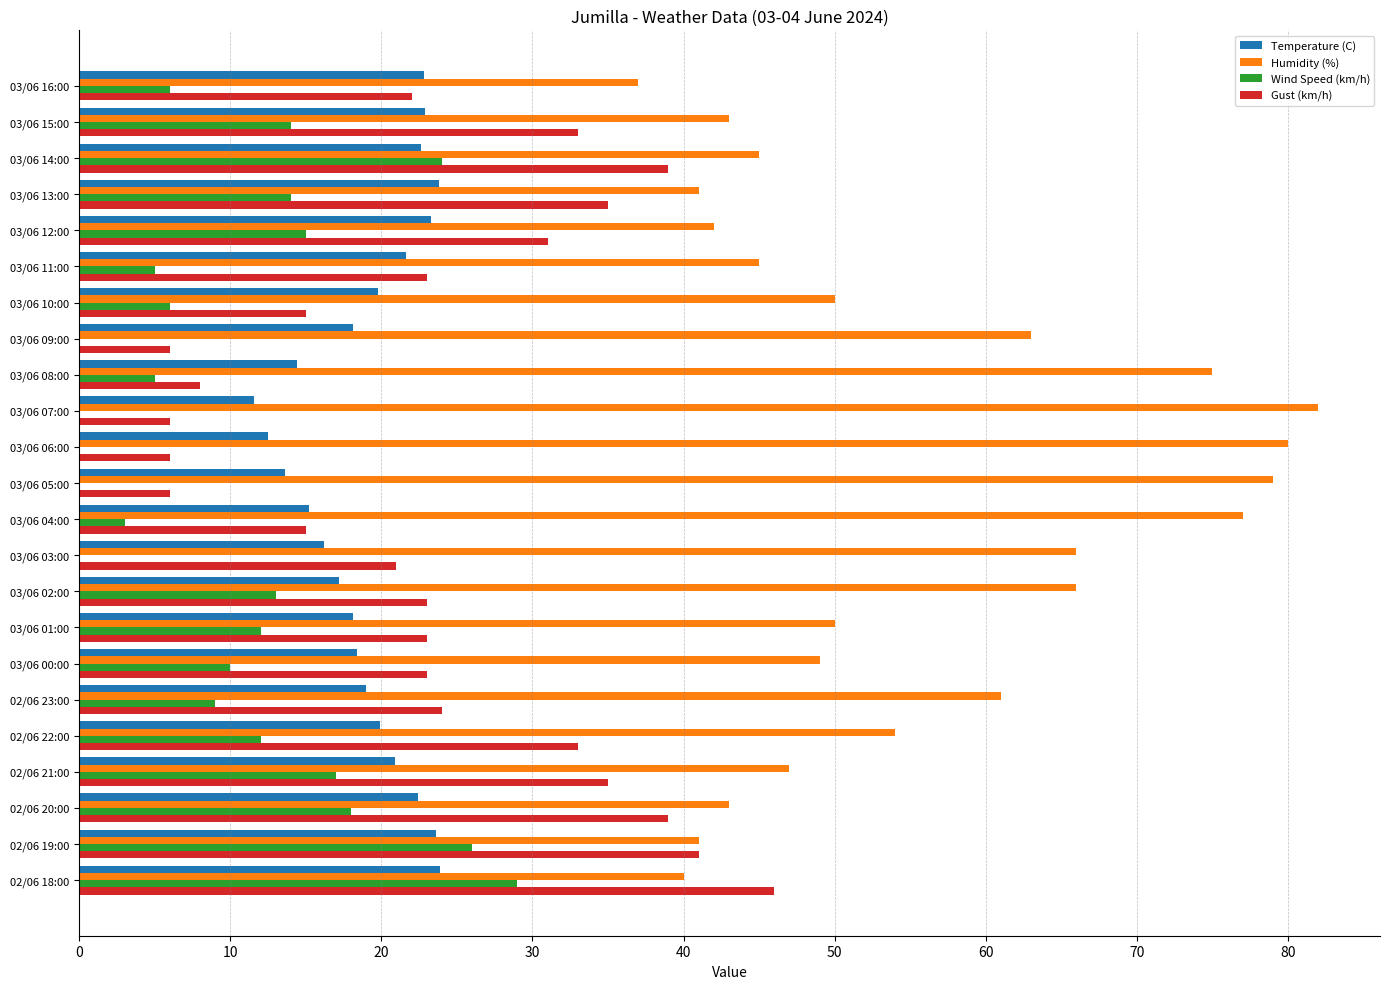

Which series has the largest total across all categories?

Humidity (%)